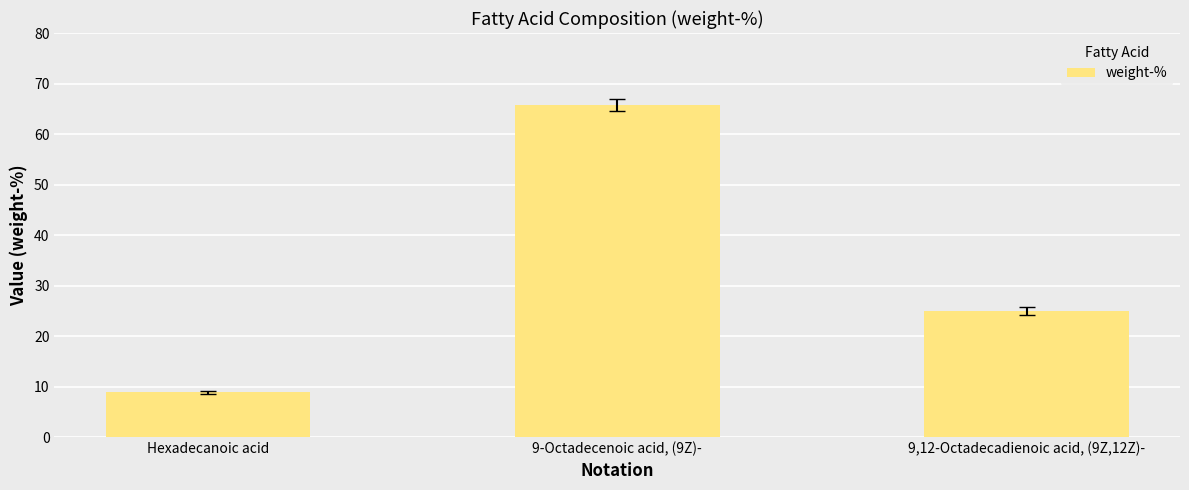

How many bars are there in total?

3